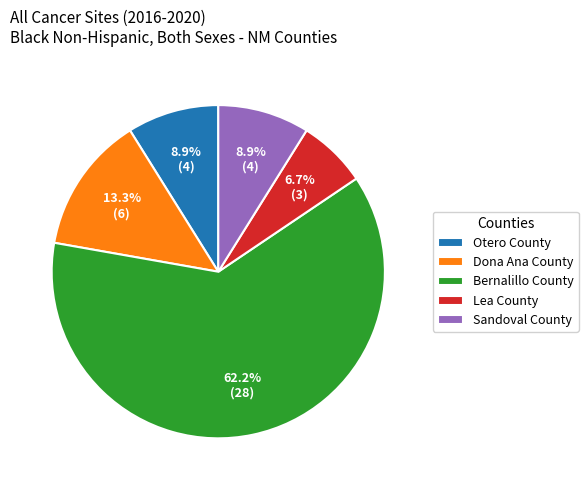

What percentage do Lea County and Otero County together represent?

15.6%